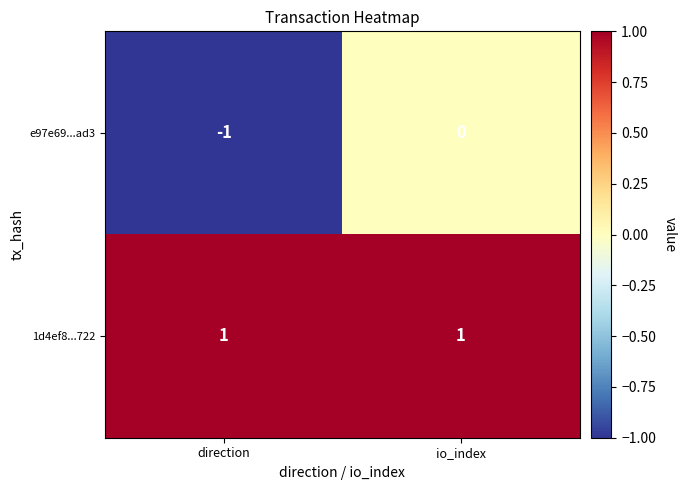

Rank the series at direction from lowest to highest value.

e97e69...ad3, 1d4ef8...722